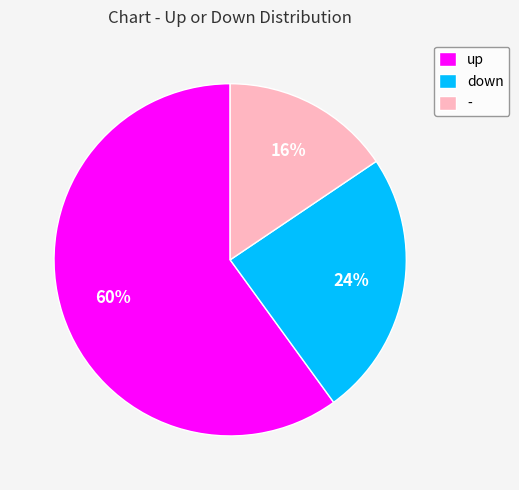

Do - and up together represent more than half of the pie?

Yes